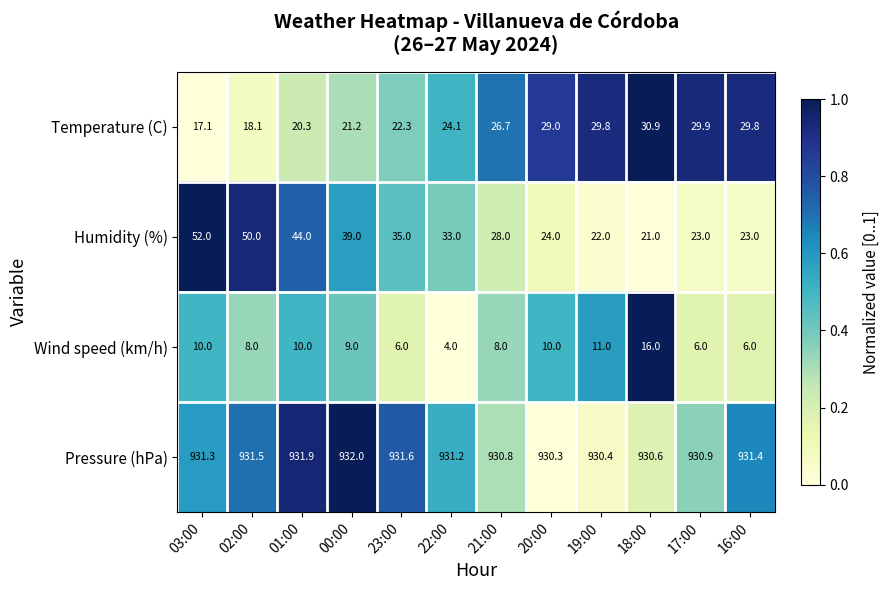

What is the approximate value of Wind speed (km/h) at 16:00?

6.0